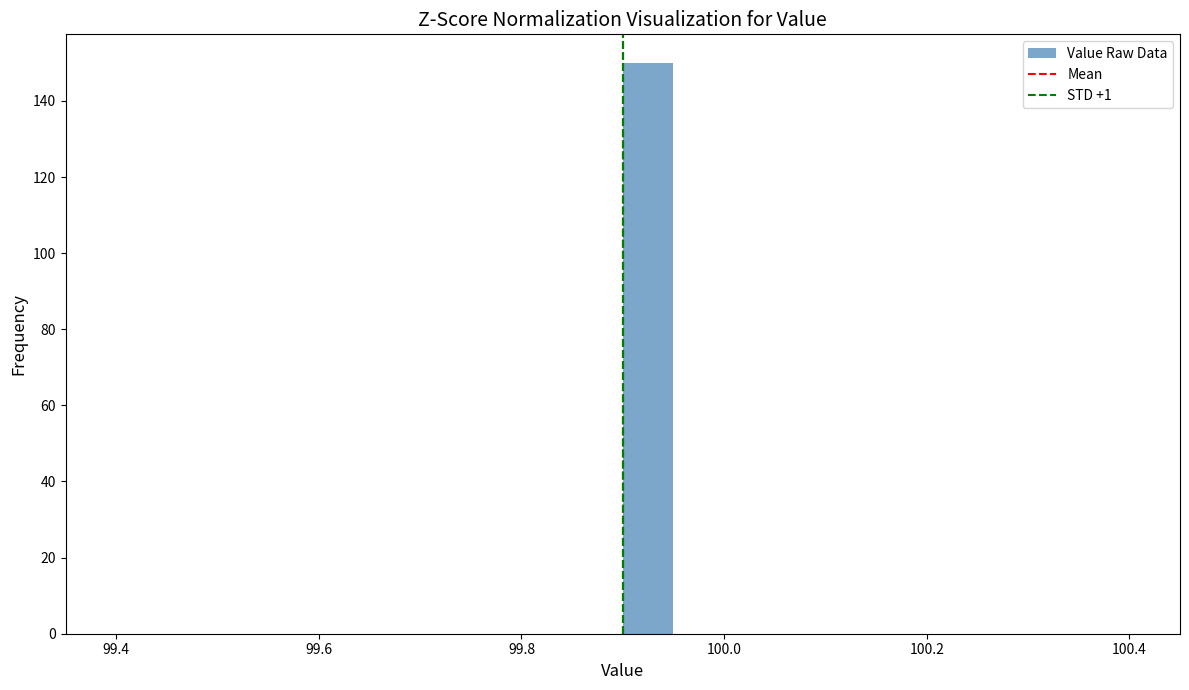

Read against the x-axis, roughly where is the centre of the tallest bar?

99.92